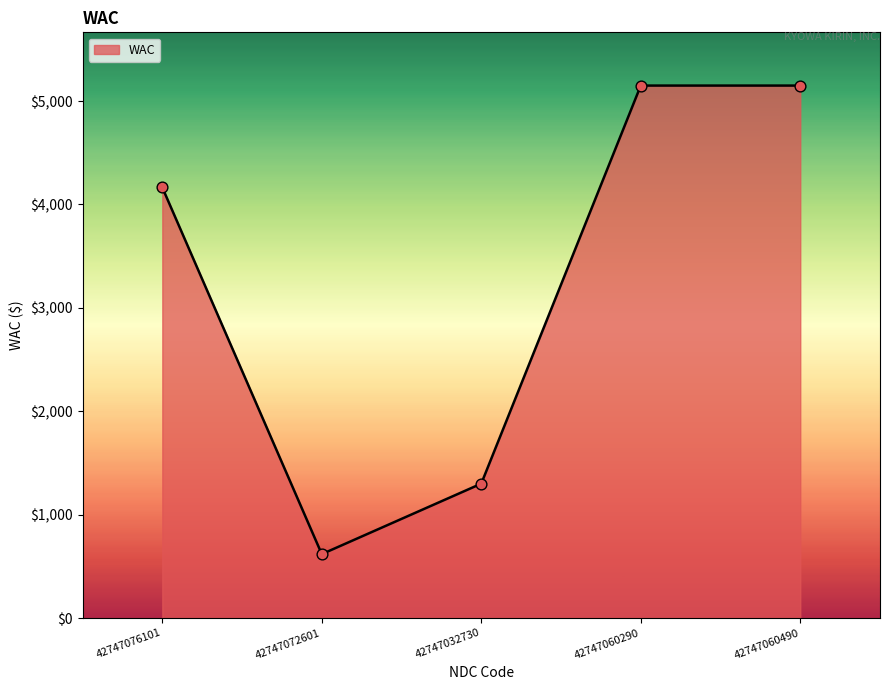

What is the change in value from 42747076101 to 42747060490?

+985.7